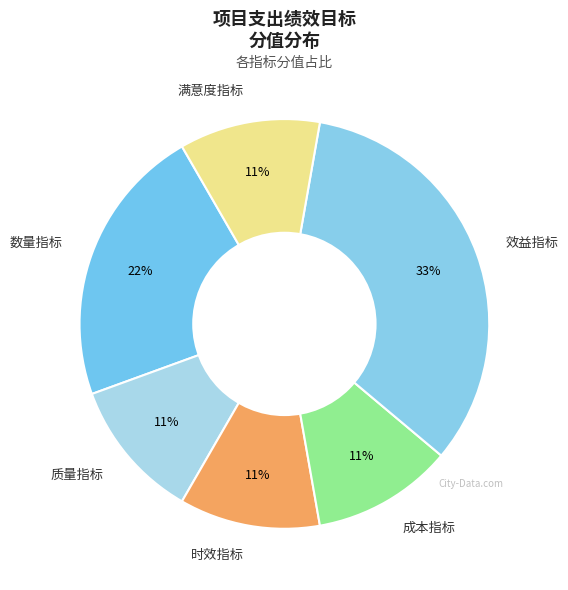

Do 成本指标 and 效益指标 together represent more than half of the pie?

No